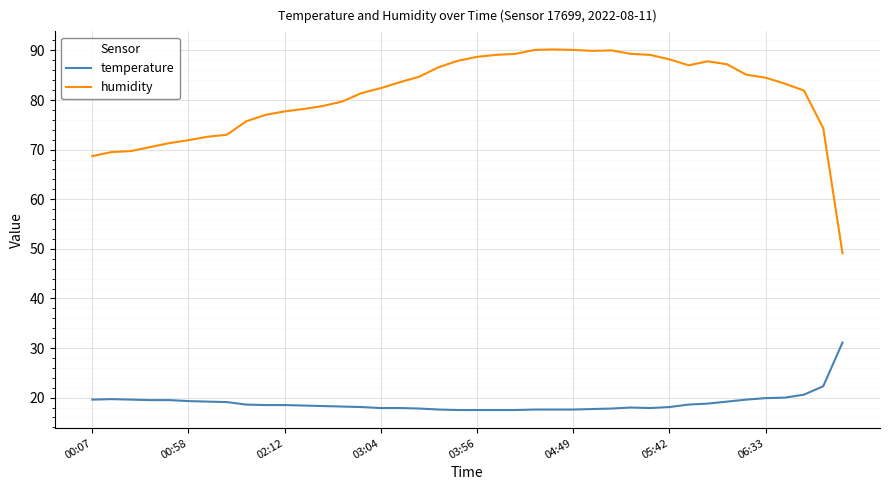

What is the greatest value displayed?

90.2